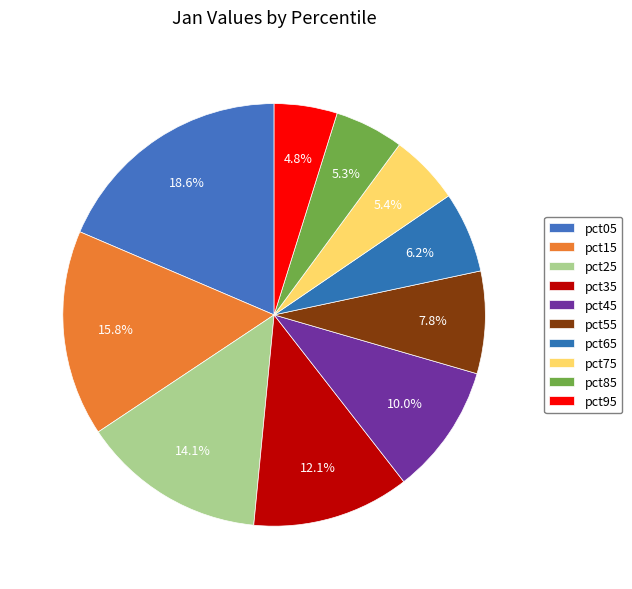

True or false: pct15 accounts for 16% of the total.

True